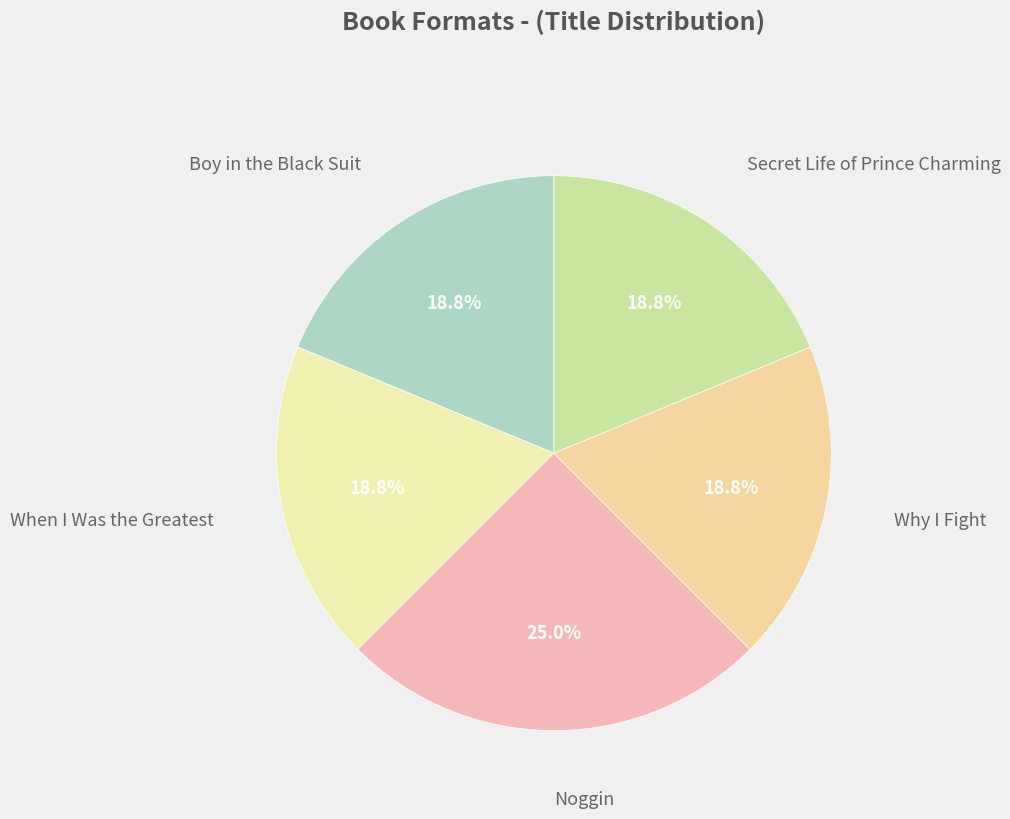

To the nearest percent, what is the difference between the largest and smallest slice percentages?

6%